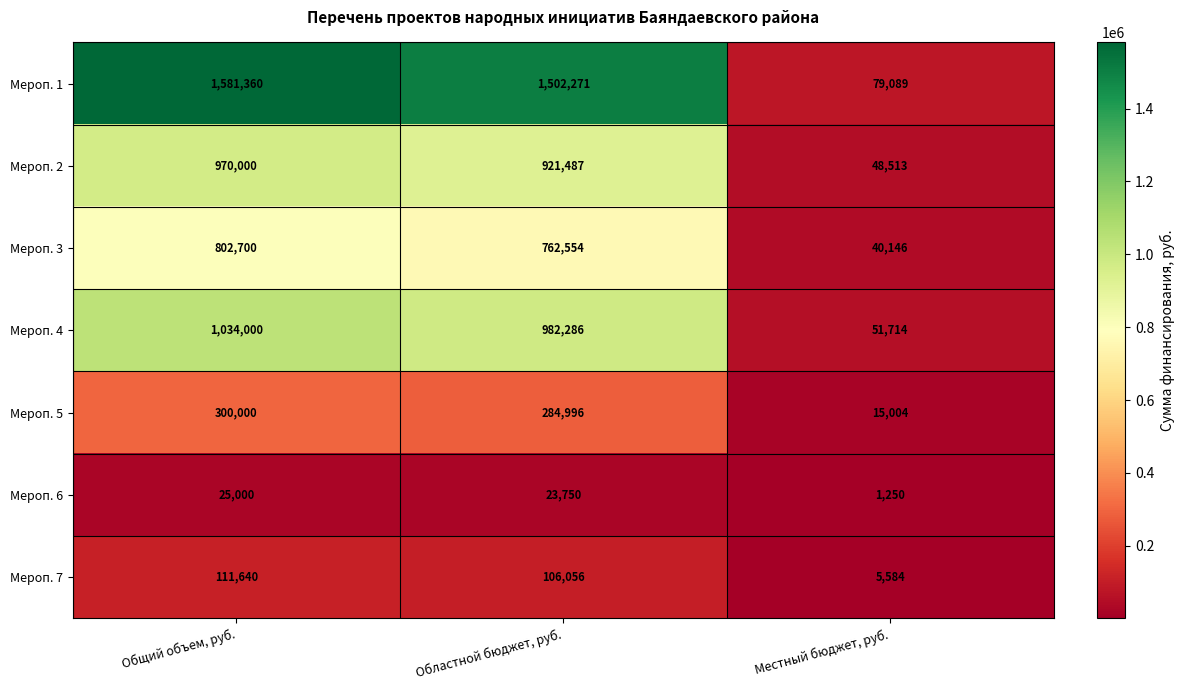

What value does the Мероп. 5 series have at Местный бюджет, руб.?

15004